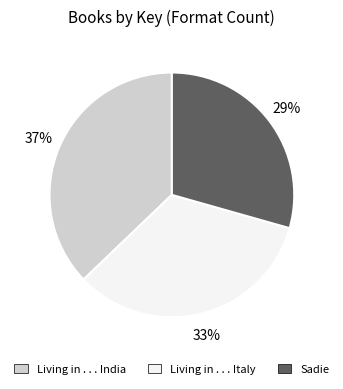

To the nearest percent, what is the difference between the Living in . . . India and Sadie slice percentages?

8%